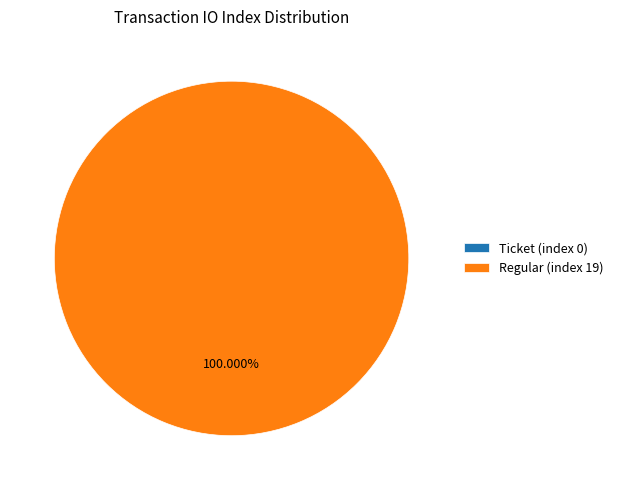

Is it true that Regular (index 19) is 100% of the pie?

True